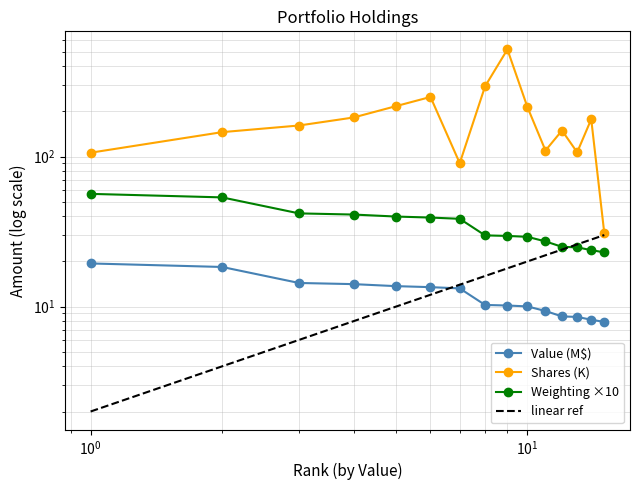

What is the value of the Shares point at the 3rd from the left?

161.2